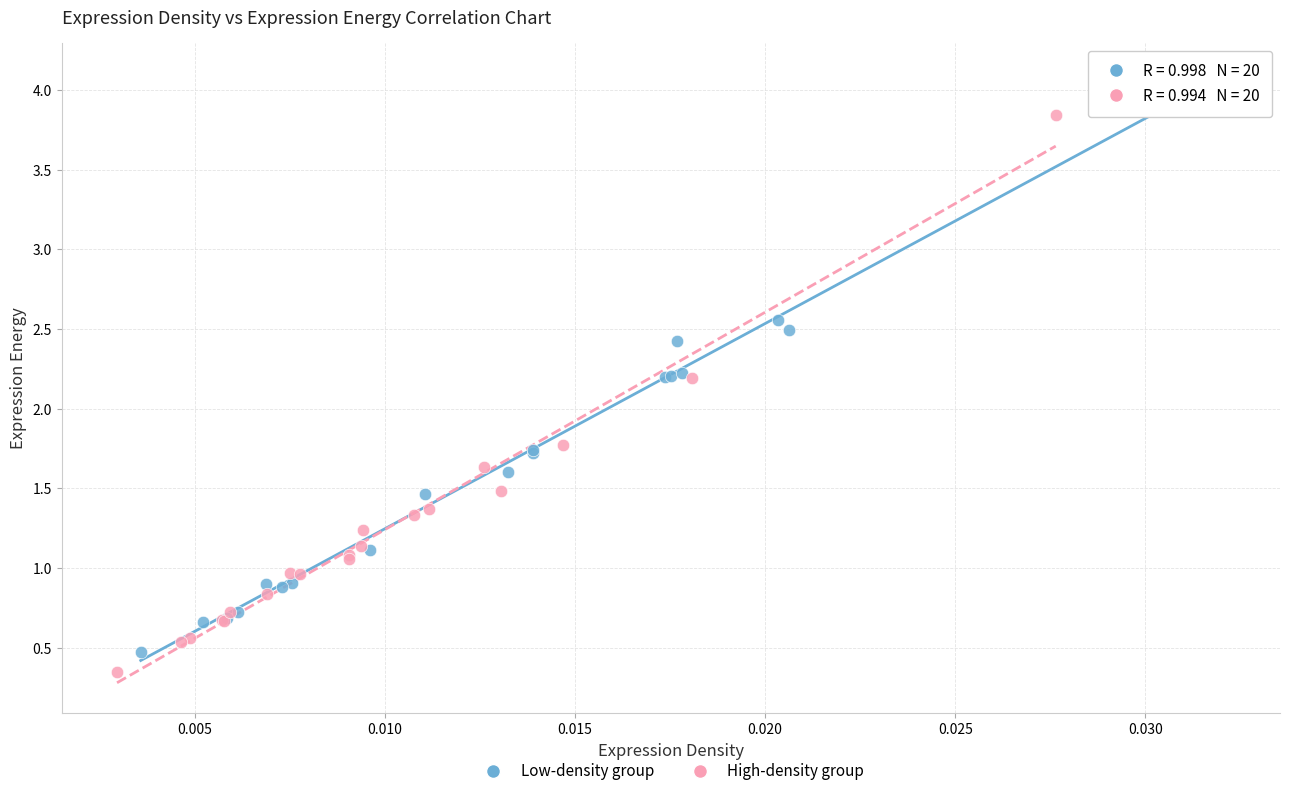

Which series reaches the maximum Y coordinate?

Low-density group